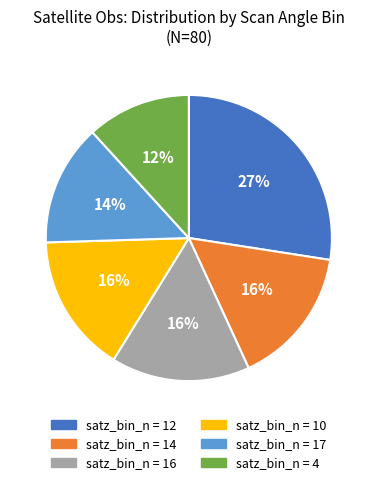

To the nearest percent, what is the average slice percentage?

17%